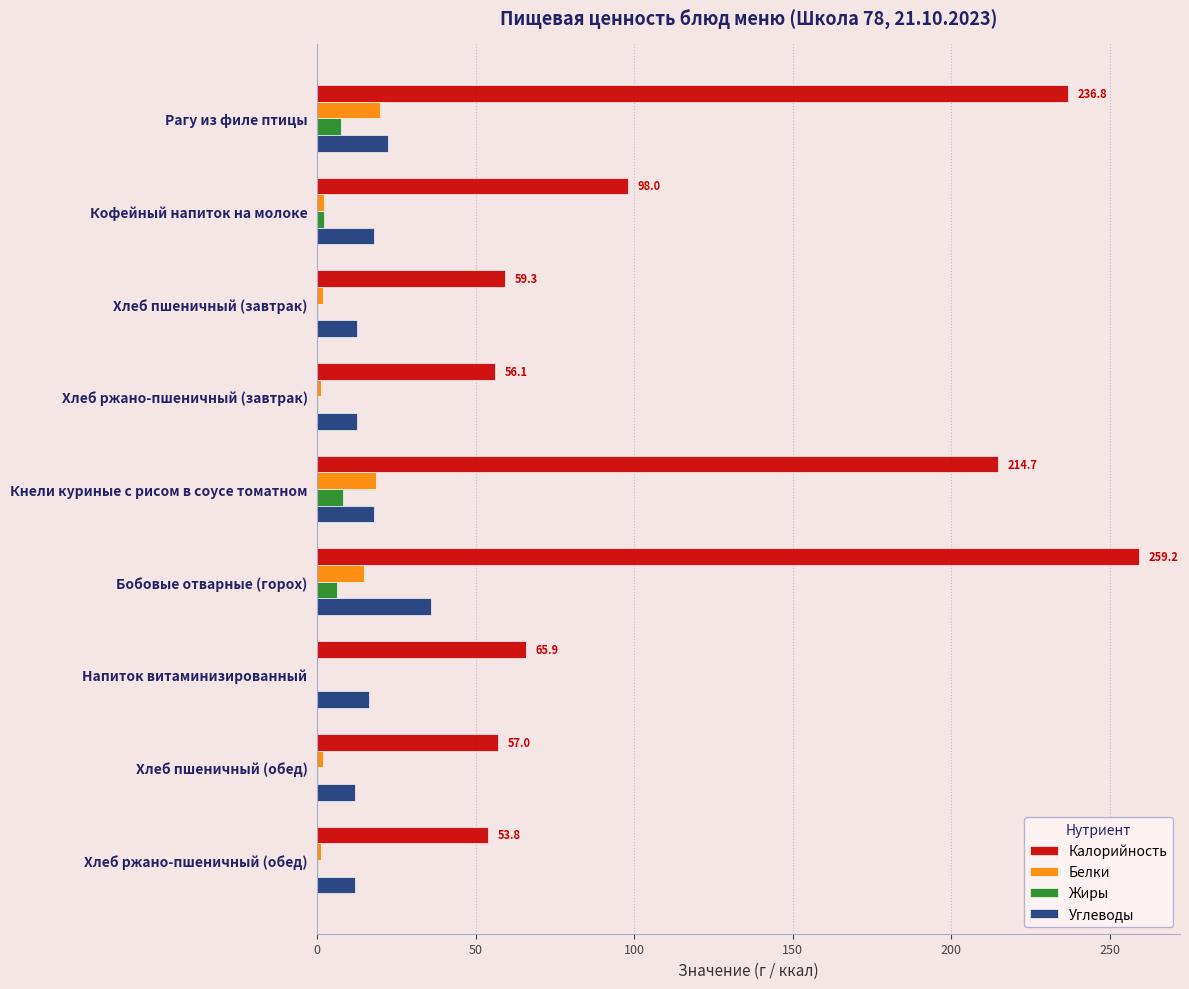

What are all the series names shown in the legend?

Калорийность, Белки, Жиры, Углеводы